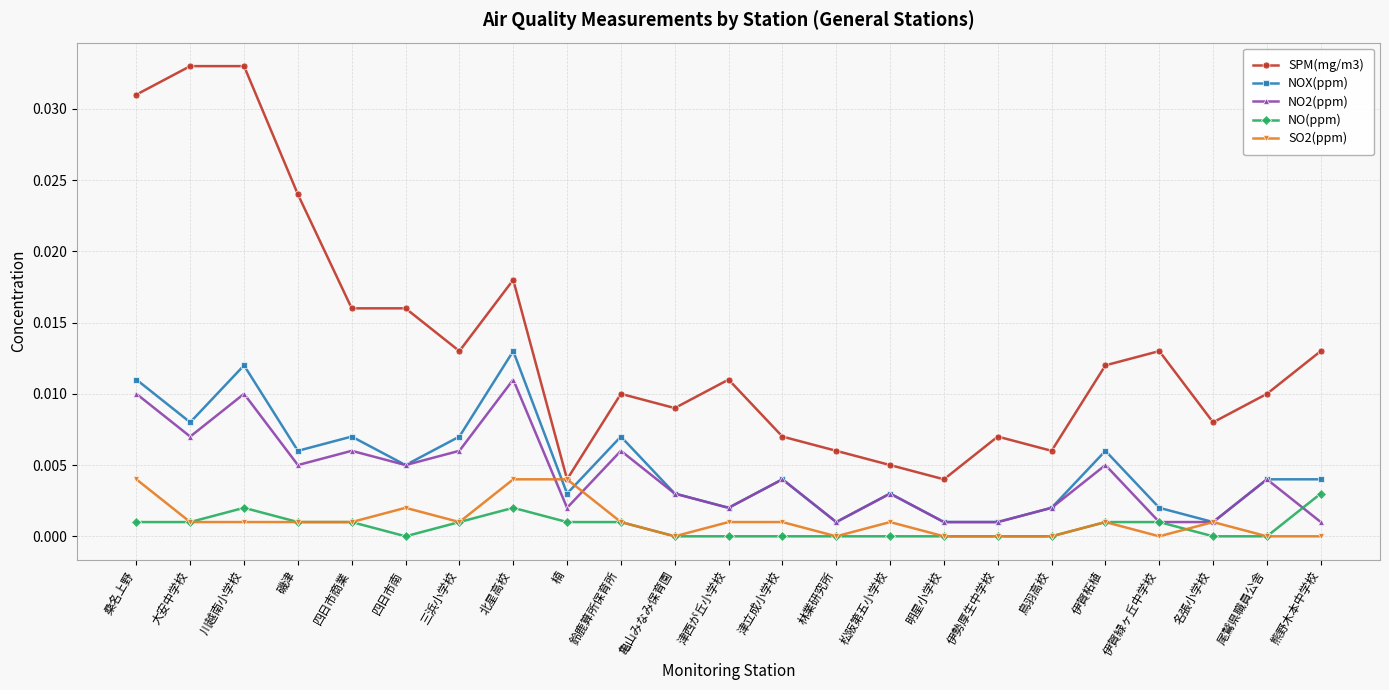

Is the value of NO2(ppm) at 川越南小学校 greater than the value of NO(ppm) at 川越南小学校?

Yes